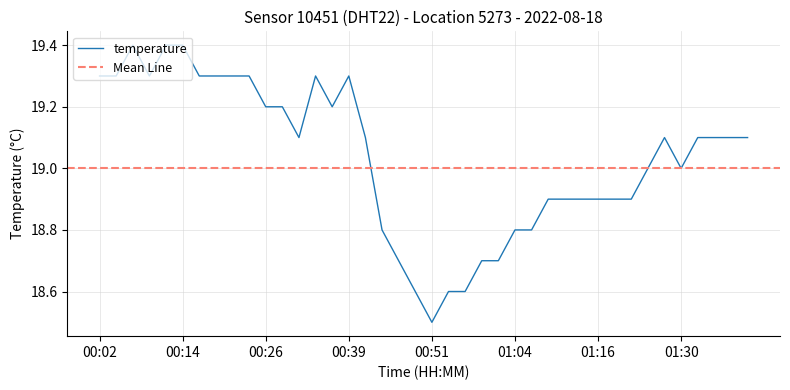

List the labels in order of value, largest first.

00:07, 00:12, 00:14, 00:02, 00:04, 00:09, 00:17, 00:19, 00:22, 00:24, 00:34, 00:39, 00:26, 00:29, 00:36, 00:31, 00:41, 01:27, 01:32, 01:34, 01:37, 01:39, 01:24, 01:30, 01:09, 01:11, 01:14, 01:16, 01:19, 01:22, 00:44, 01:04, 01:06, 00:46, 00:59, 01:01, 00:49, 00:54, 00:56, 00:51